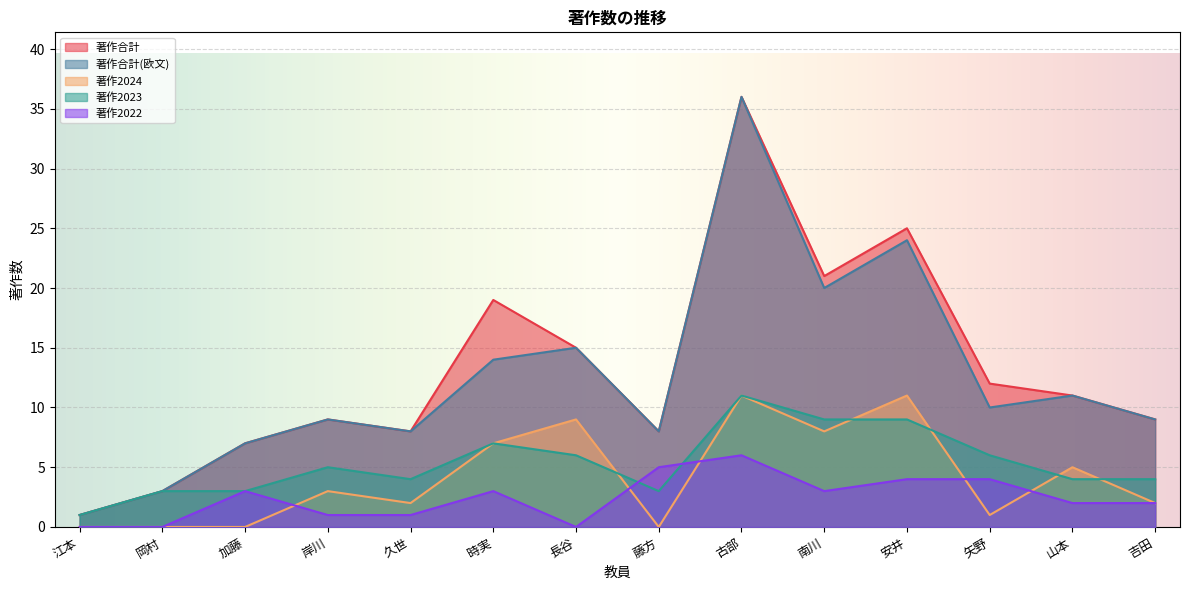

What is the label of the 13th point from the left?

山本